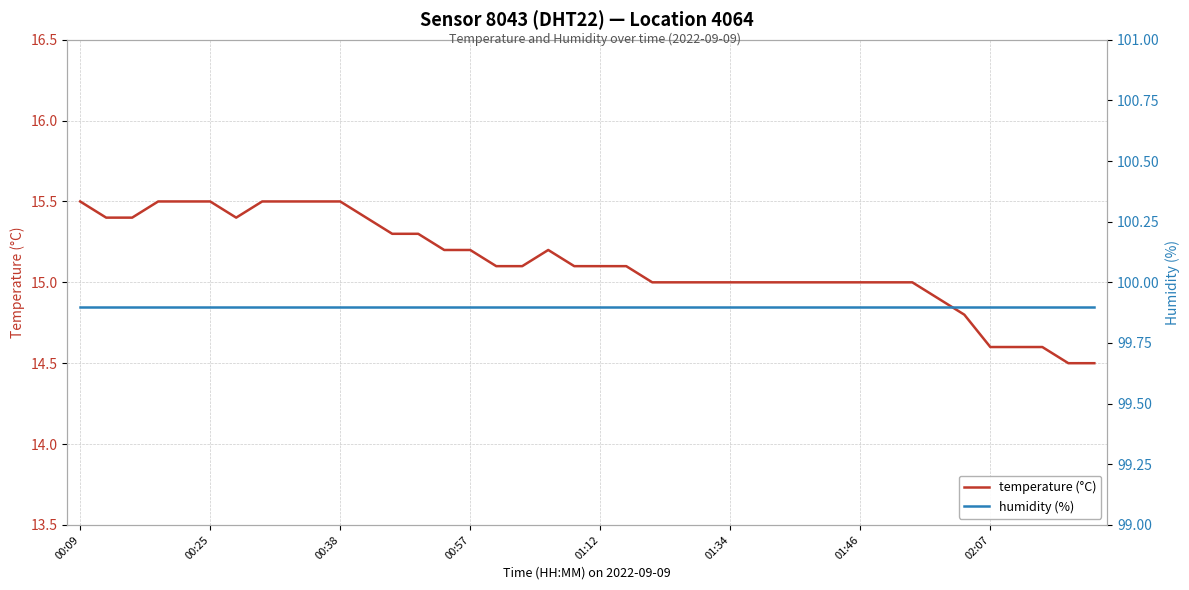

Is it true that temperature (°C) equals 19.4 at 02:07?

False